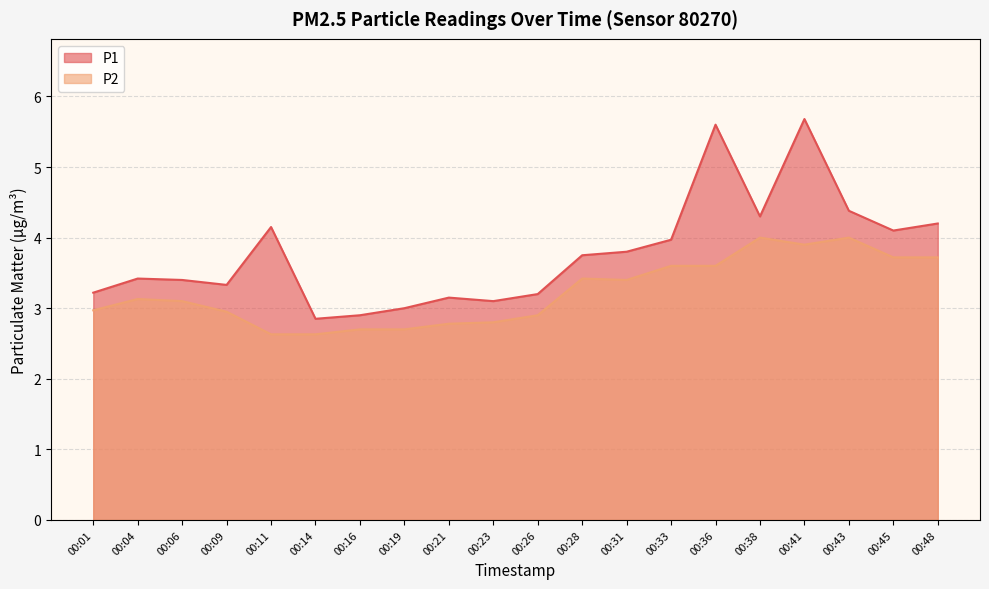

List the series in order of their overall mean, lowest first.

P2, P1